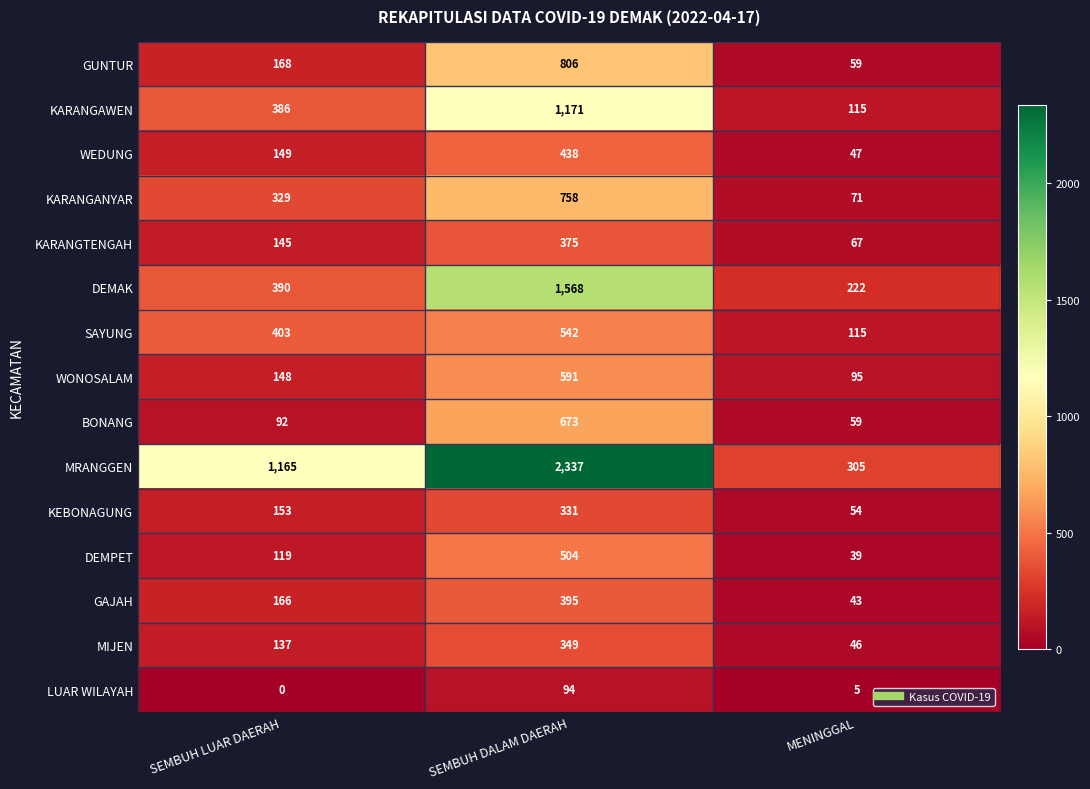

What is the difference between the highest and lowest values at SEMBUH LUAR DAERAH?

1165